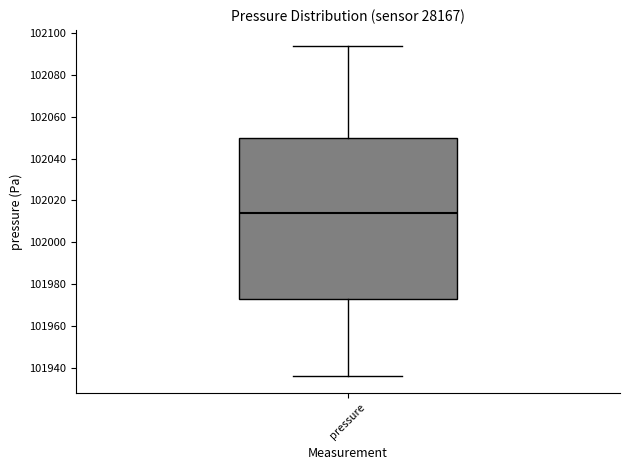

Read this box plot against the y-axis: the position of the median line, the range covered by the box, and the ends of both whiskers. The values are not printed on the chart, so give them approximately, as read against the axis.

median 102014, box 101972 to 102050, whiskers 101936 to 102094